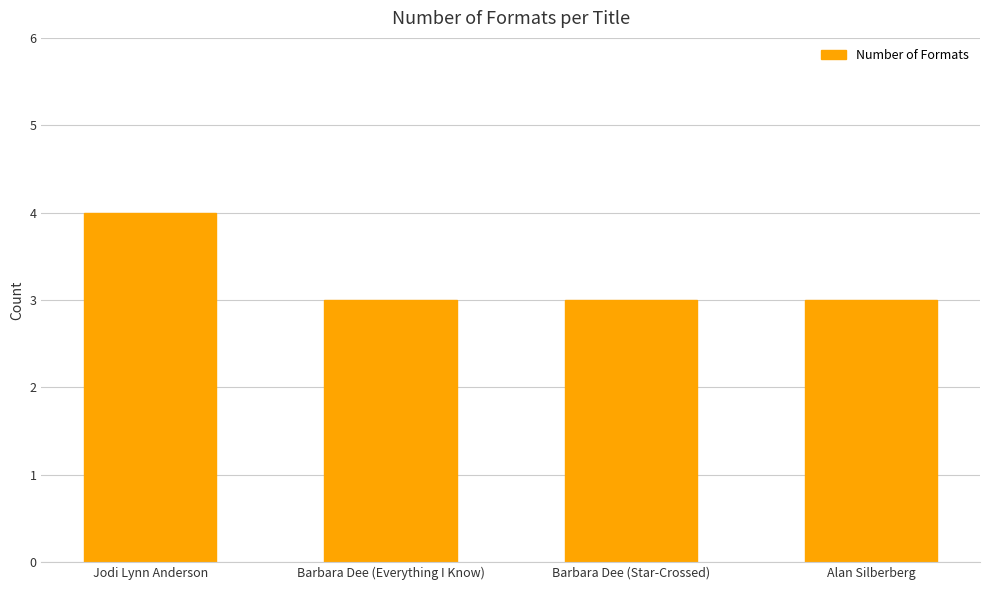

What is the average value?

3